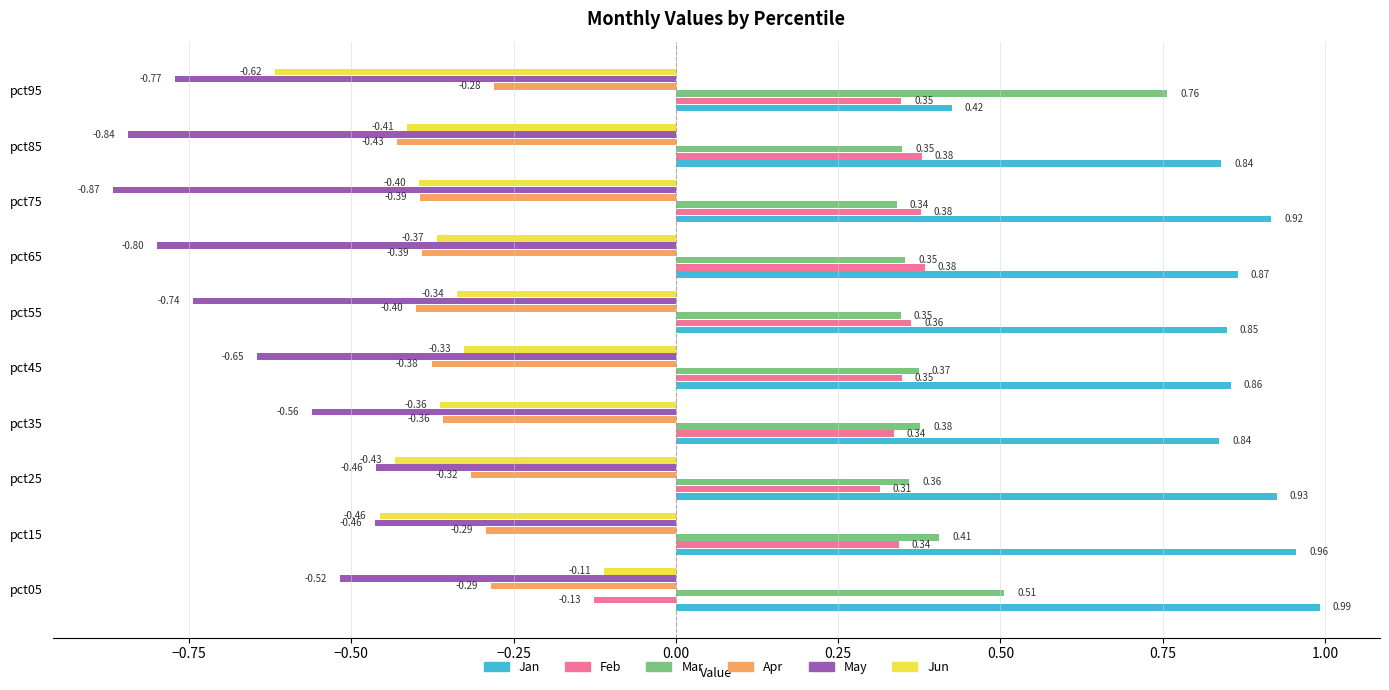

Which series has the largest total across all categories?

Jan